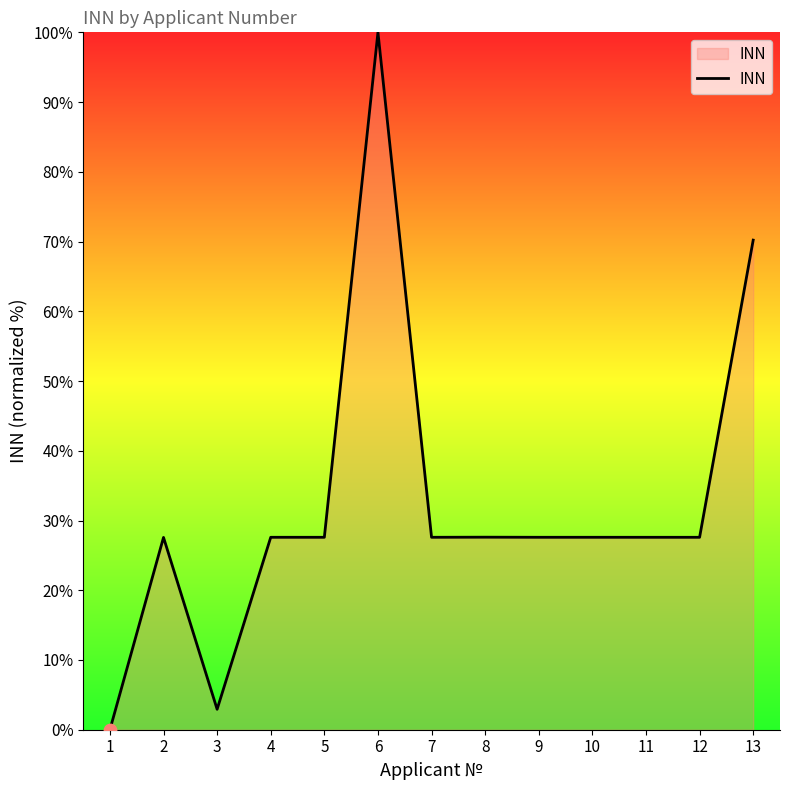

What is the change in value from 2 to 3?

-24.6